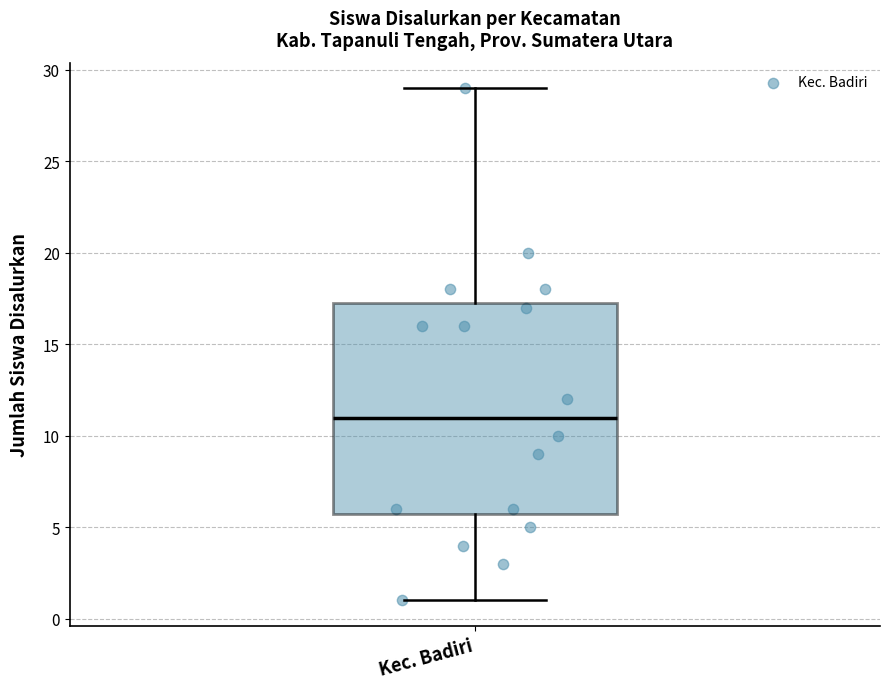

Read this box plot against the y-axis: the position of the median line, the range covered by the box, and the ends of both whiskers. The values are not printed on the chart, so give them approximately, as read against the axis.

median 11.0, box 6.0 to 17.5, whiskers 1.0 to 29.0